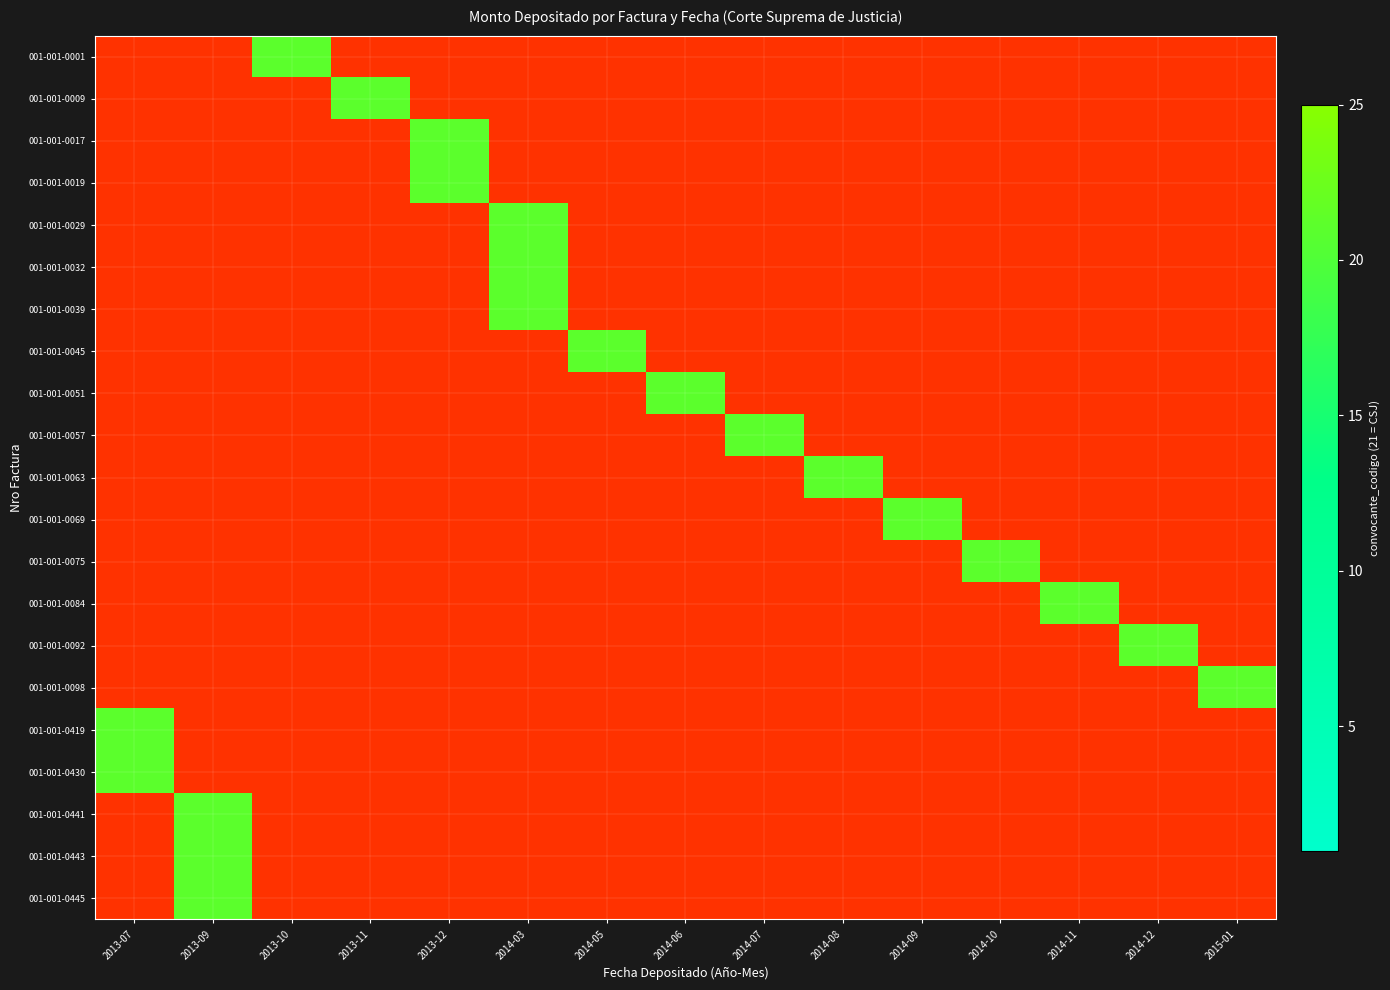

How many series are shown in this chart?

21